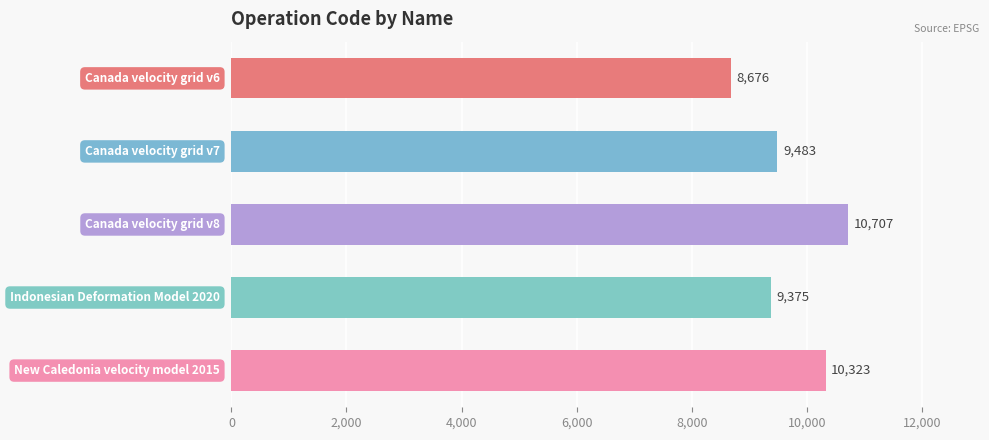

Are the bars horizontal?

Yes